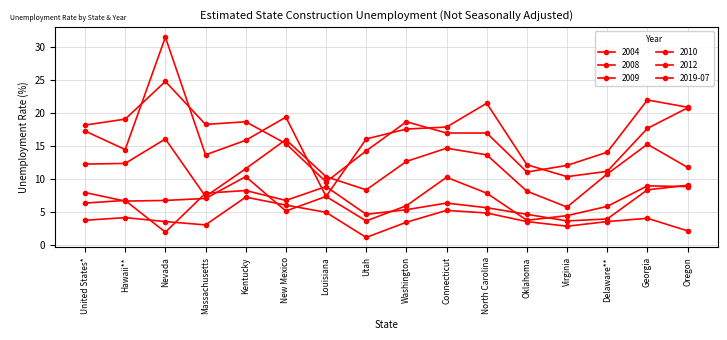

How many values in the 2009 series are below 18?

8